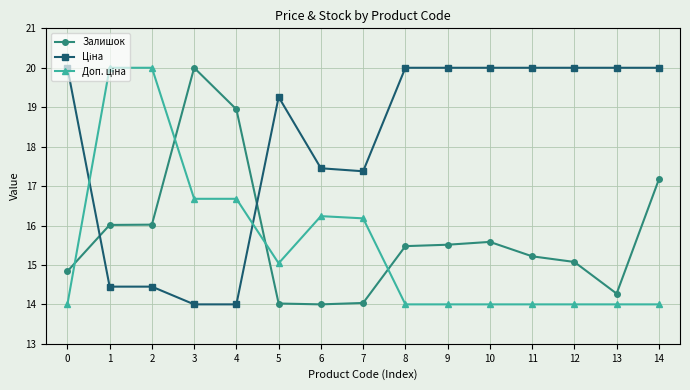

At how many categories does at least one series exceed 16?

15